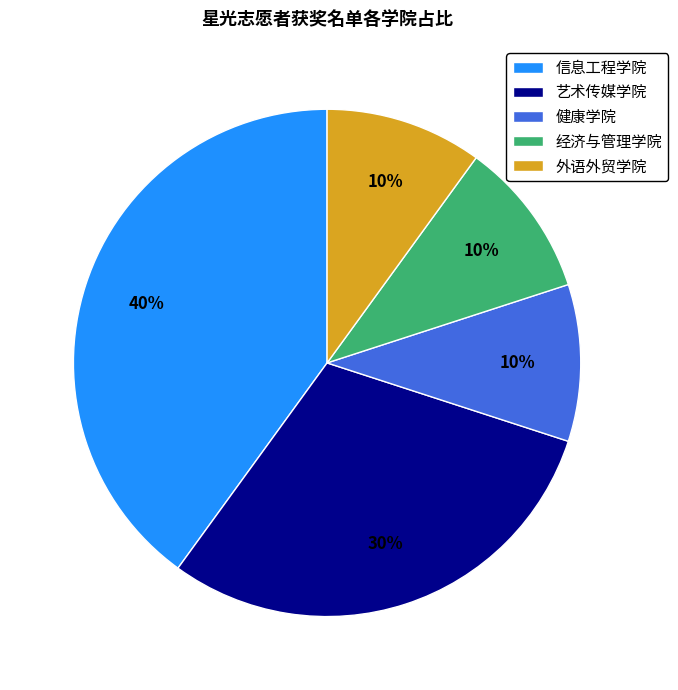

Which category has the biggest portion of the pie?

信息工程学院